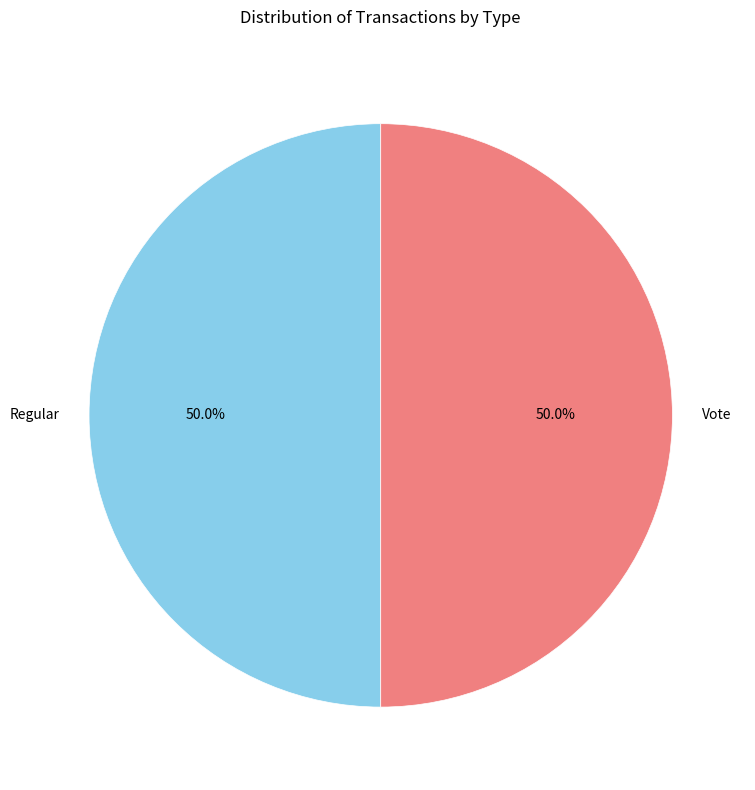

What is the ratio of the value at Vote to the value at Regular?

1.0